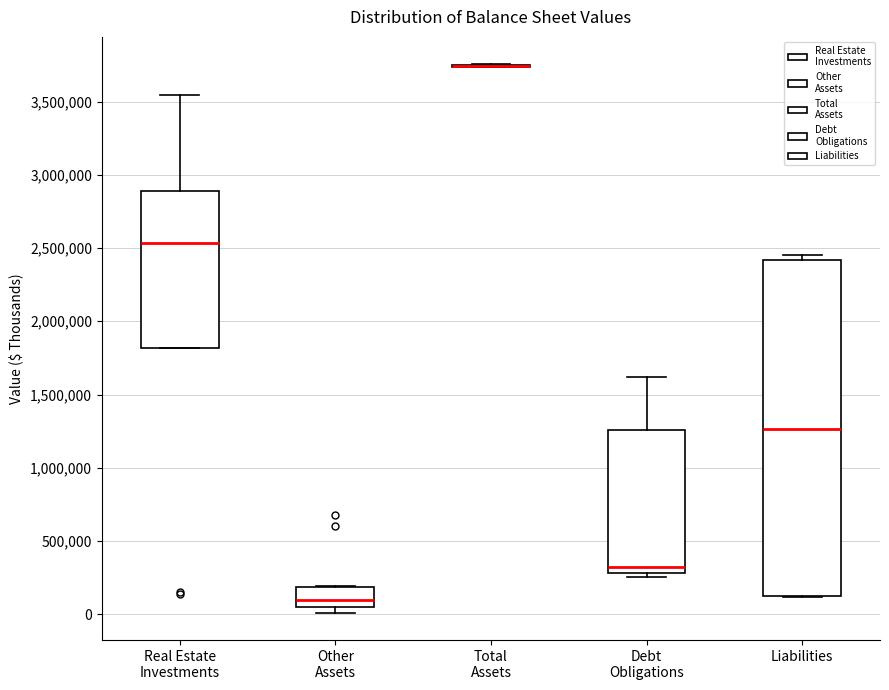

Reading left to right, read every box against the y-axis: the position of its median line, the range the box covers, and the ends of its whiskers. The values are not printed on the chart, so give them approximately, as read against the axis.

Real Estate Investments: median 2550000, box 1800000 to 2900000, whiskers 1800000 to 3550000
Other Assets: median 100000, box 50000 to 200000, whiskers 0 to 200000
Total Assets: box collapsed to a line at 3750000, whiskers 3750000 to 3750000
Debt Obligations: median 350000, box 300000 to 1250000, whiskers 250000 to 1600000
Liabilities: median 1250000, box 100000 to 2400000, whiskers 100000 to 2450000